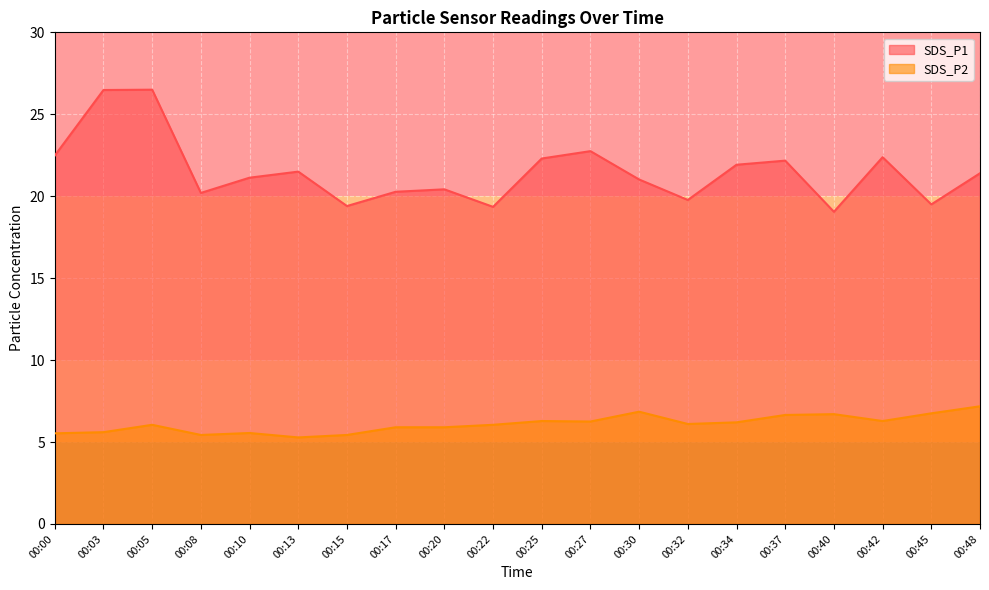

What are all the series names shown in the legend?

SDS_P1, SDS_P2